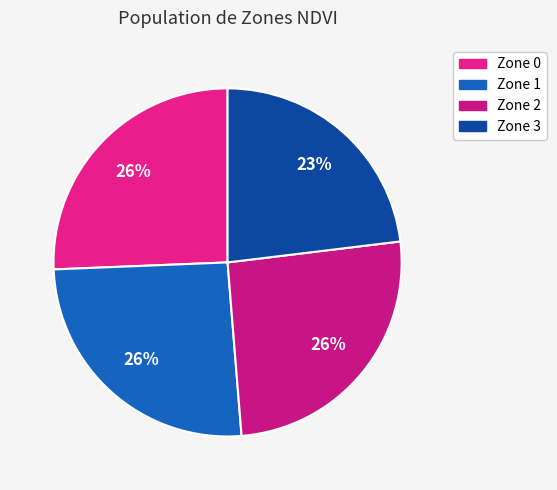

Approximately how many times larger is the value at Zone 3 compared to Zone 1?

0.9